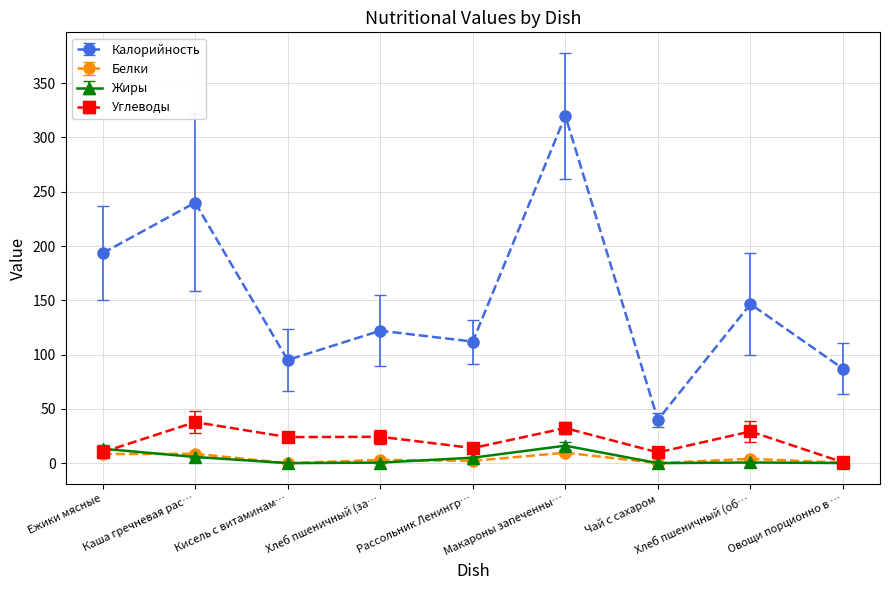

What is the greatest value displayed?

320.0